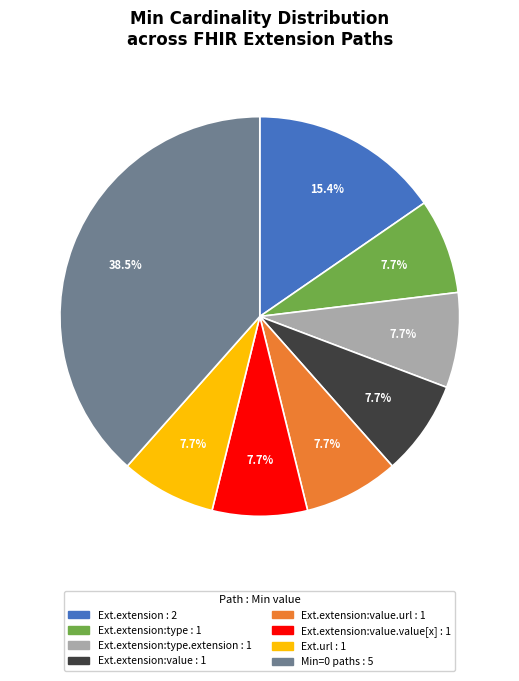

Is there a majority slice in this chart?

No